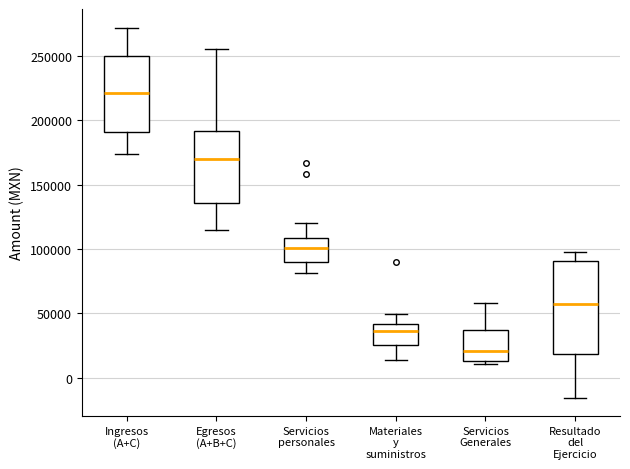

Where does the lower whisker of the box for Servicios personales end on the y-axis? The values are not printed on the chart, so give them approximately, as read against the axis.

80000